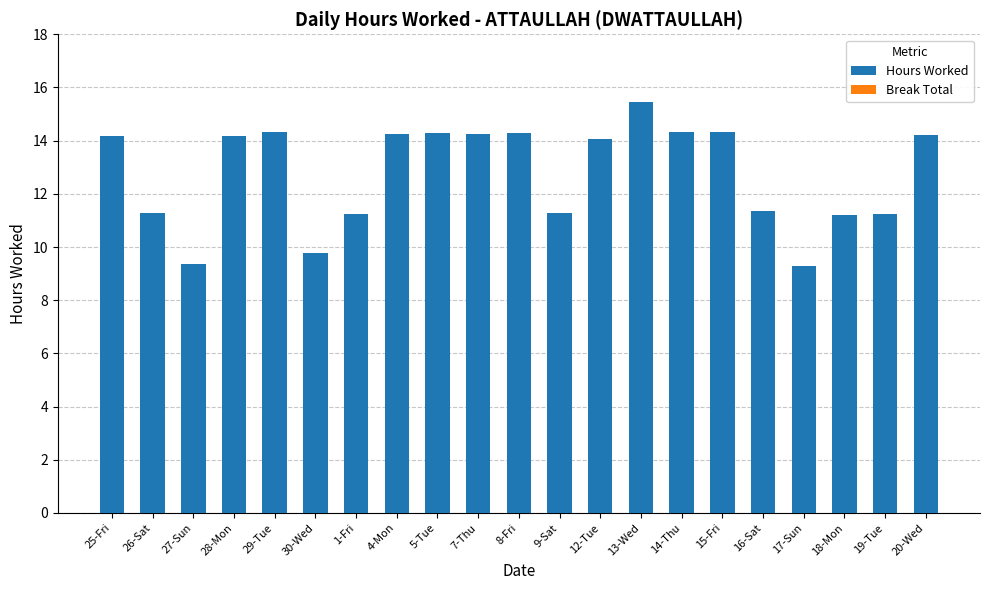

What is the label of the 3rd bar from the right?

18-Mon